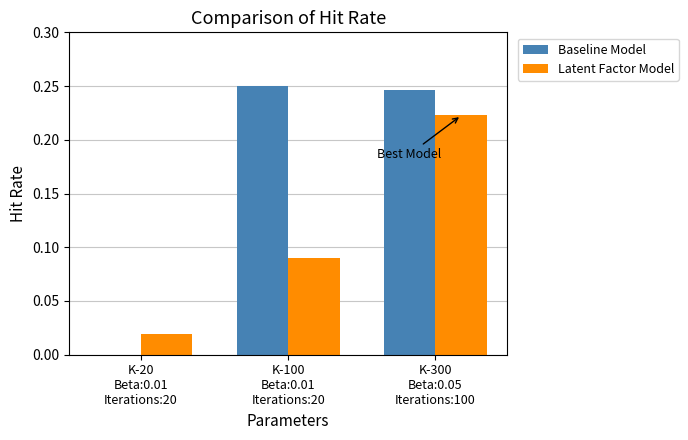

Which series has the largest total across all categories?

Baseline Model